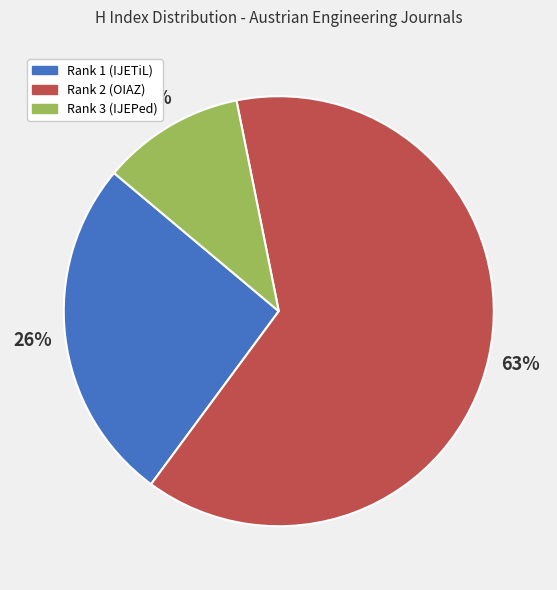

Is the sum of Rank 2 (OIAZ) and Rank 1 (IJETiL) greater than half?

Yes